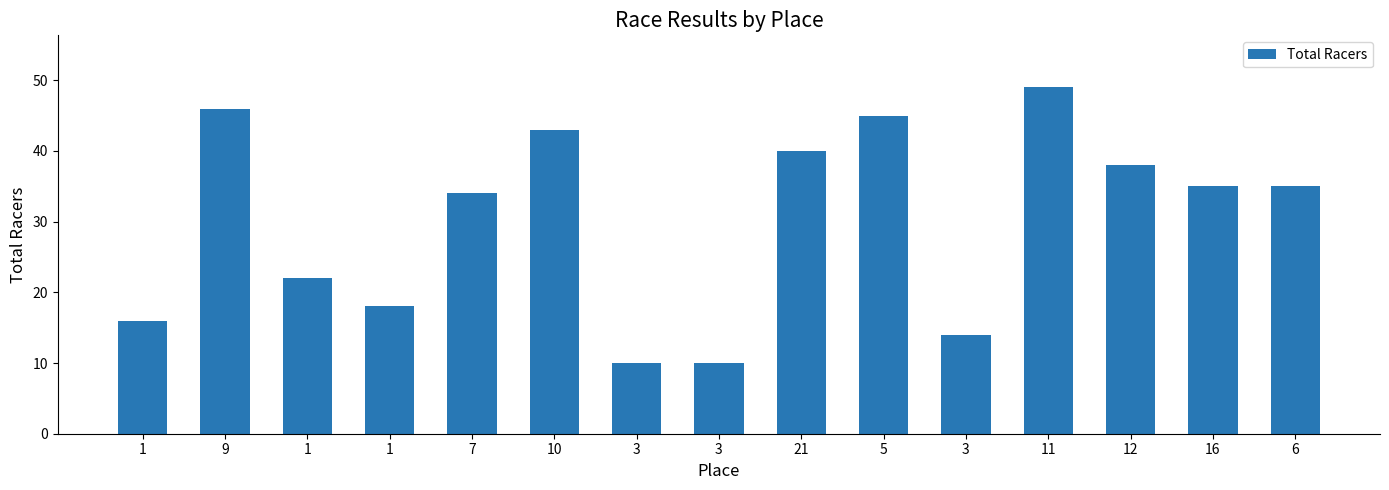

Between 12 and 16, which is larger?

12